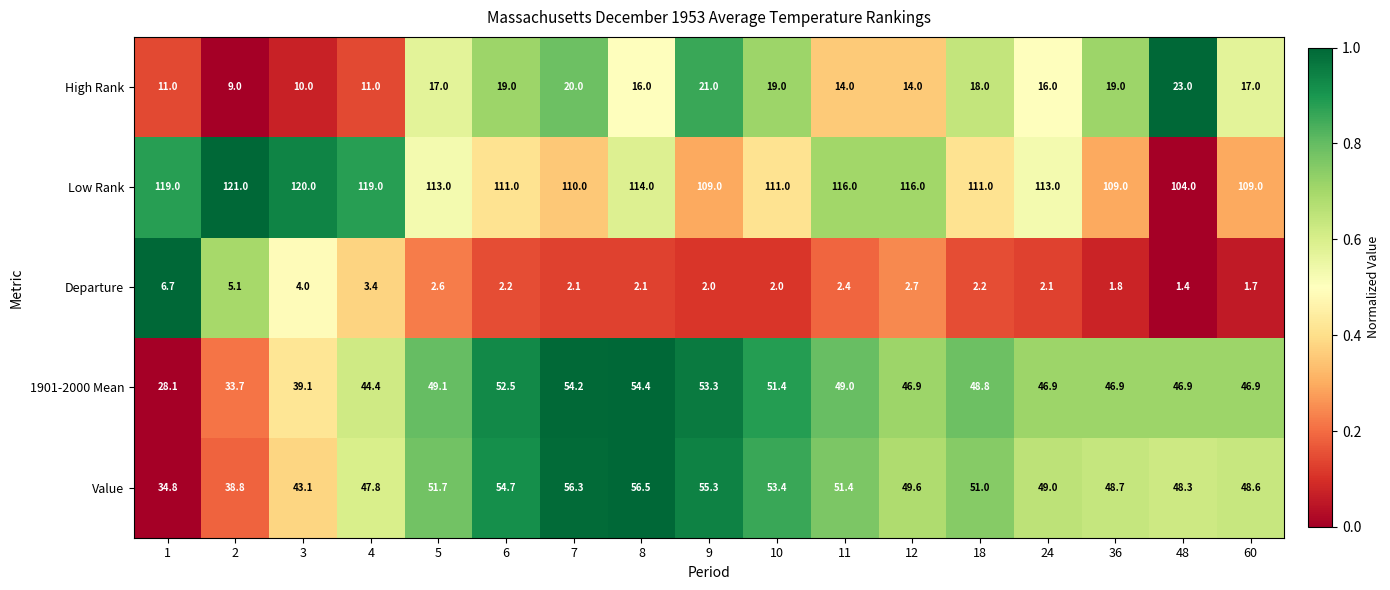

Where does the 1901-2000 Mean series first go above 46?

5